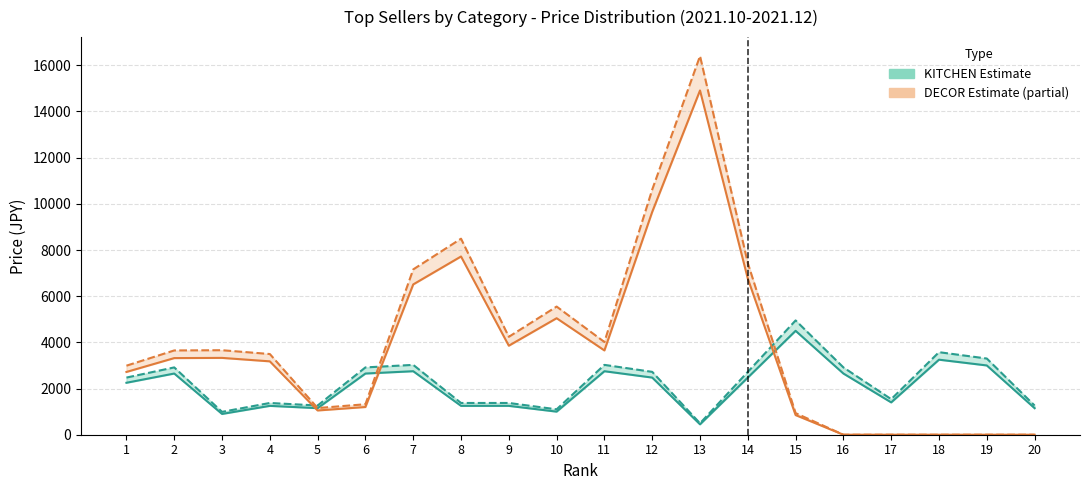

Rank the series by their maximum value, from lowest to highest.

KITCHEN 上代(税抜), KITCHEN 上代(税込), DECOR 上代(税抜), DECOR 上代(税込)